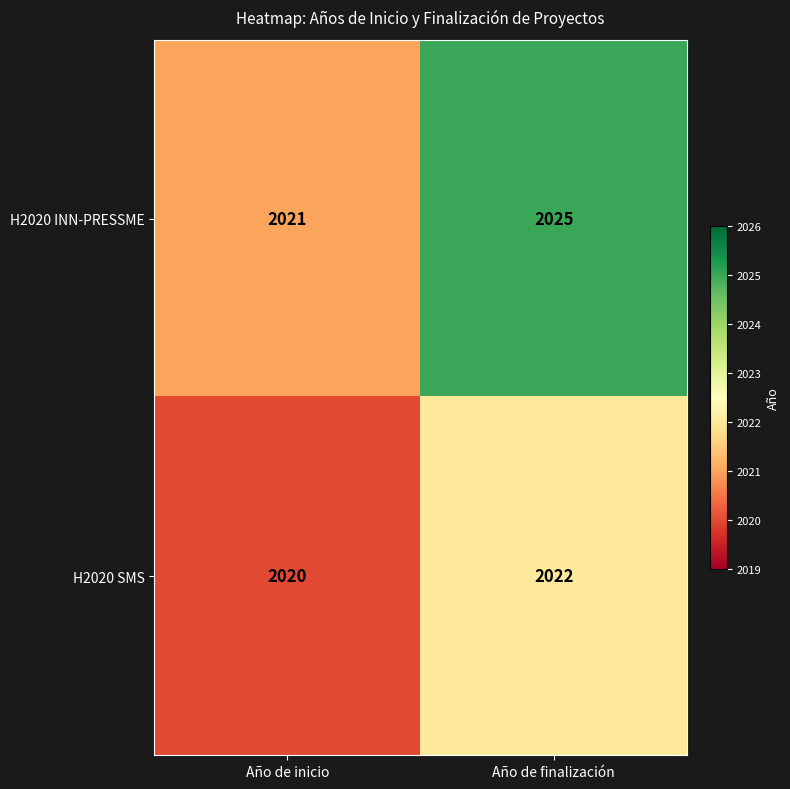

At how many categories does at least one series exceed 2020?

2